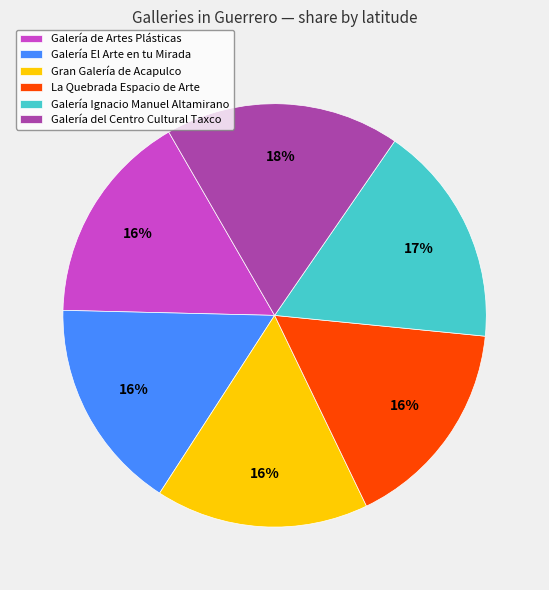

To the nearest percent, what is the difference between the largest and smallest slice percentages?

2%